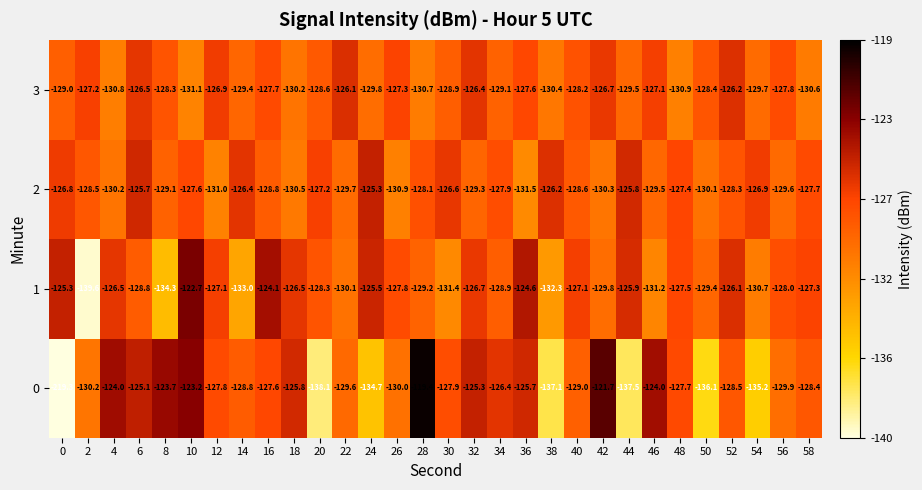

The value of 3 at 42 is -126.7. True or false?

True